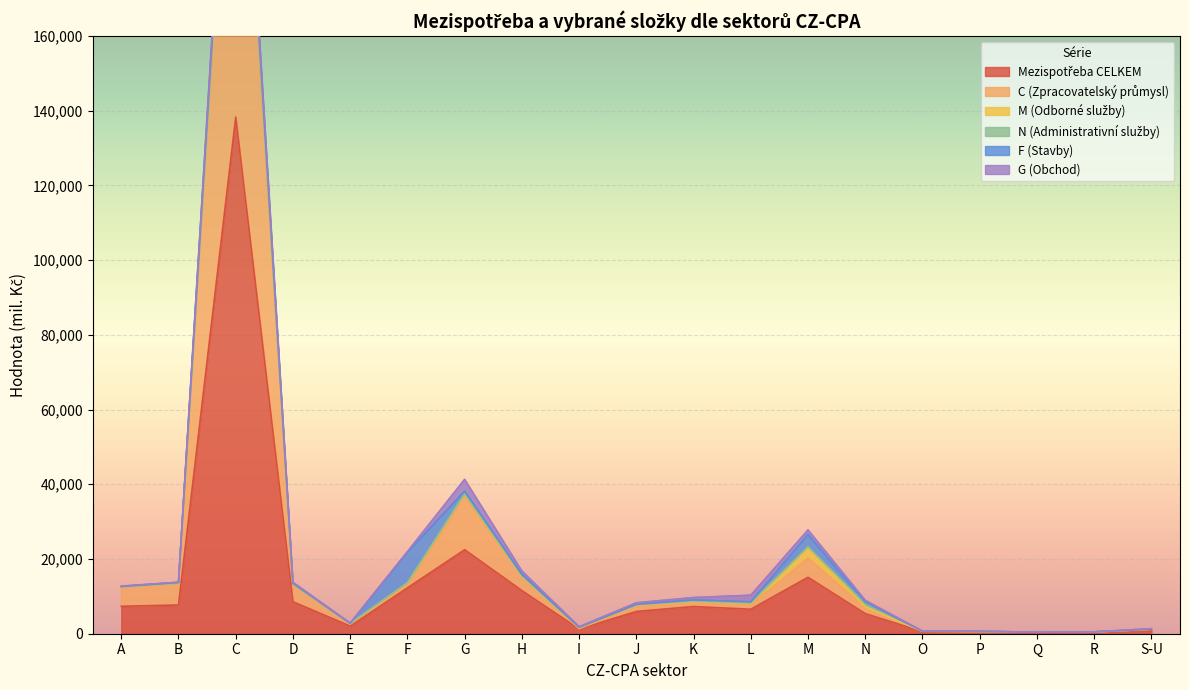

At which category does G (Obchod) reach its first local peak?

C